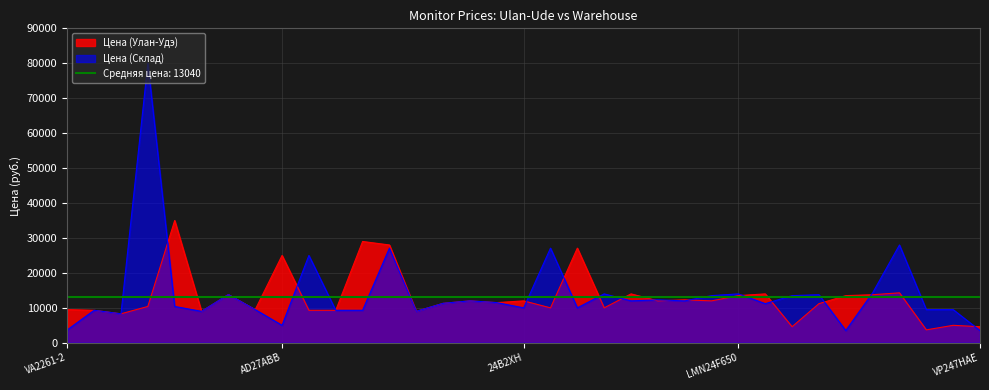

True or false: Цена (Улан-Удэ) and Цена (Склад) cross at least once.

True